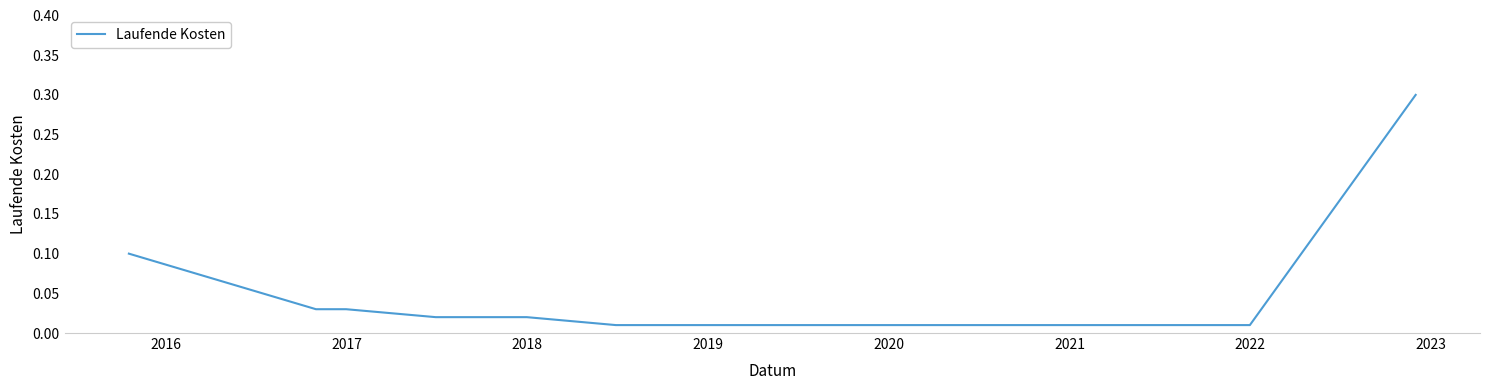

What is the maximum value shown in the chart?

0.3